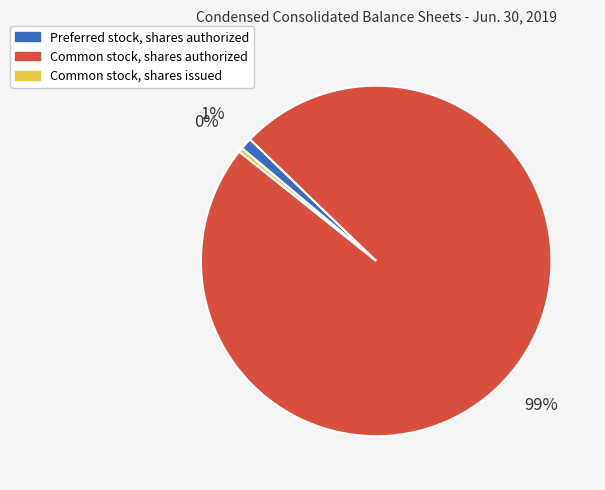

Between Common stock, shares authorized and Common stock, shares issued, which is larger?

Common stock, shares authorized